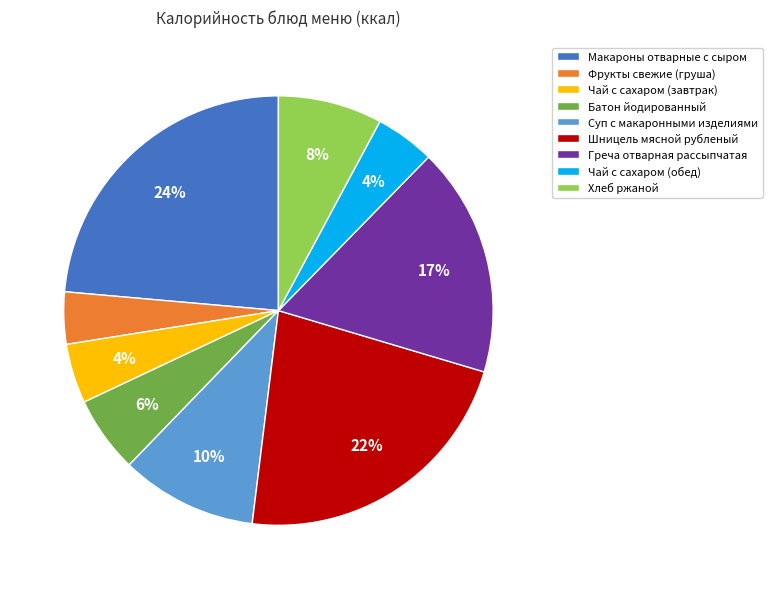

To the nearest percent, what is the combined percentage of Чай с сахаром (обед) and Макароны отварные с сыром?

28%